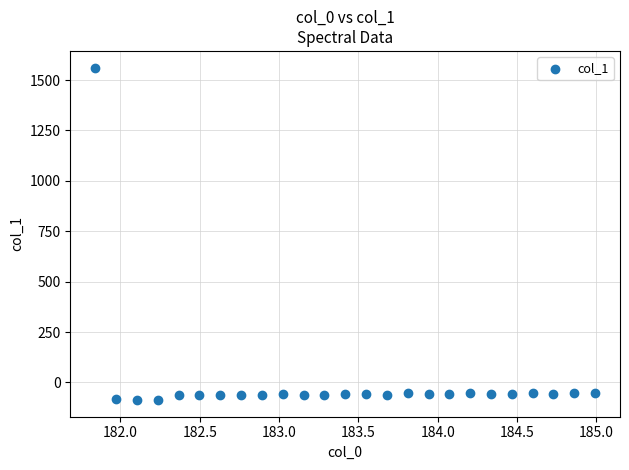

What is the range of X values (max minus min)?

3.1